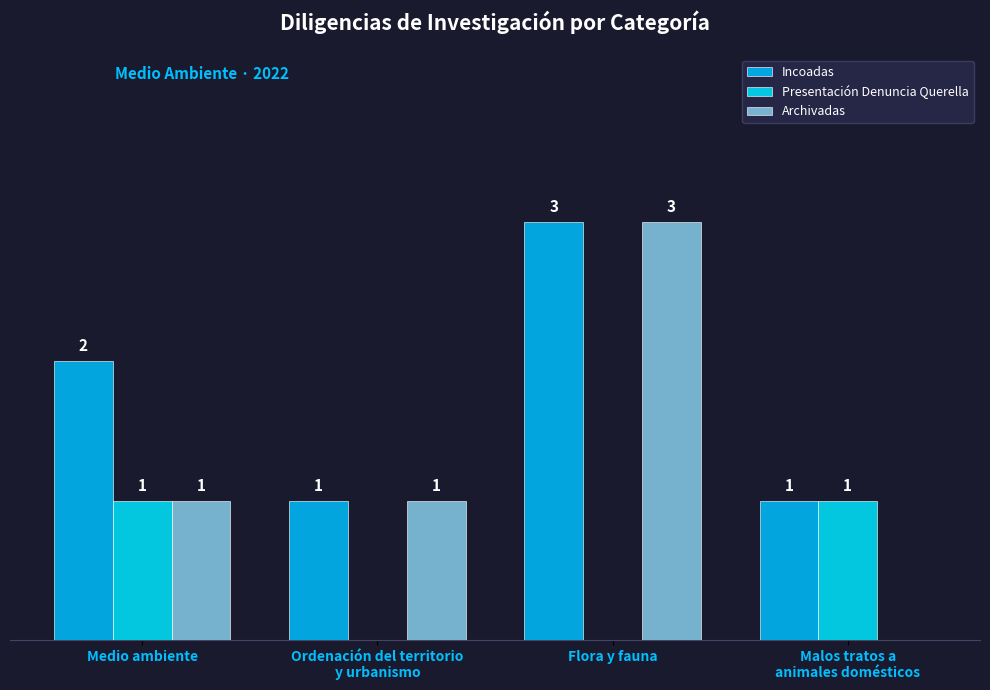

List the labels in order of Archivadas value, smallest first.

Malos tratos a
animales domésticos, Medio ambiente, Ordenación del territorio
y urbanismo, Flora y fauna